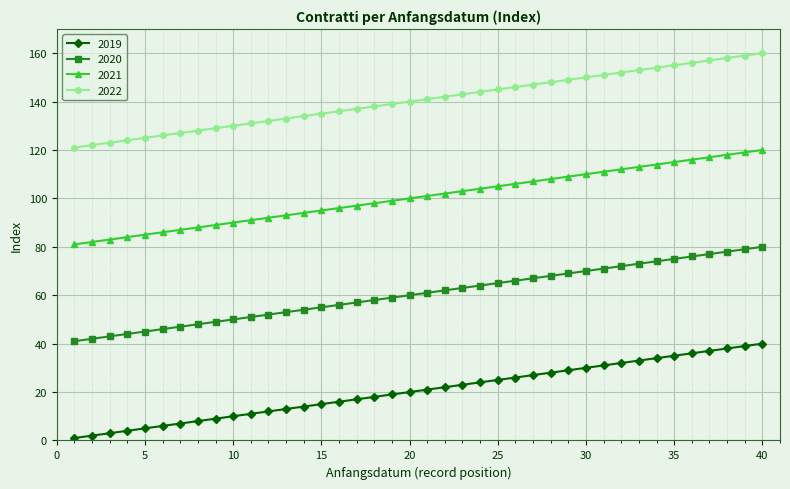

What is the maximum value for 2019?

40